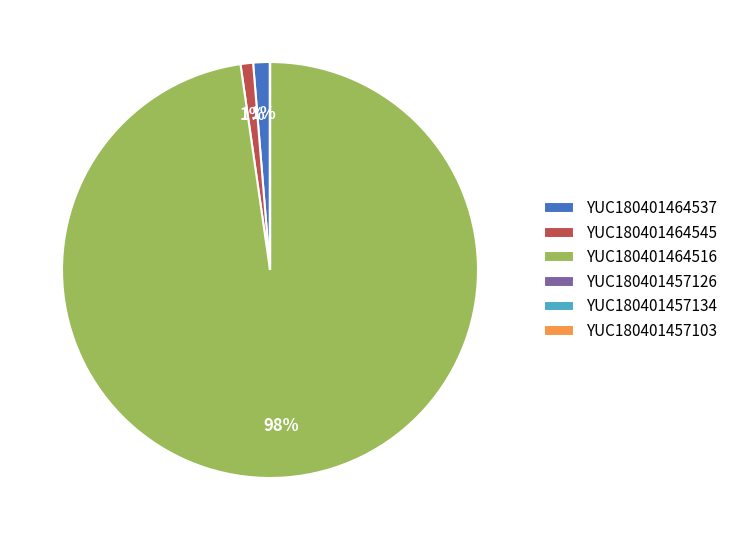

What is the largest slice in the pie chart?

YUC180401464516